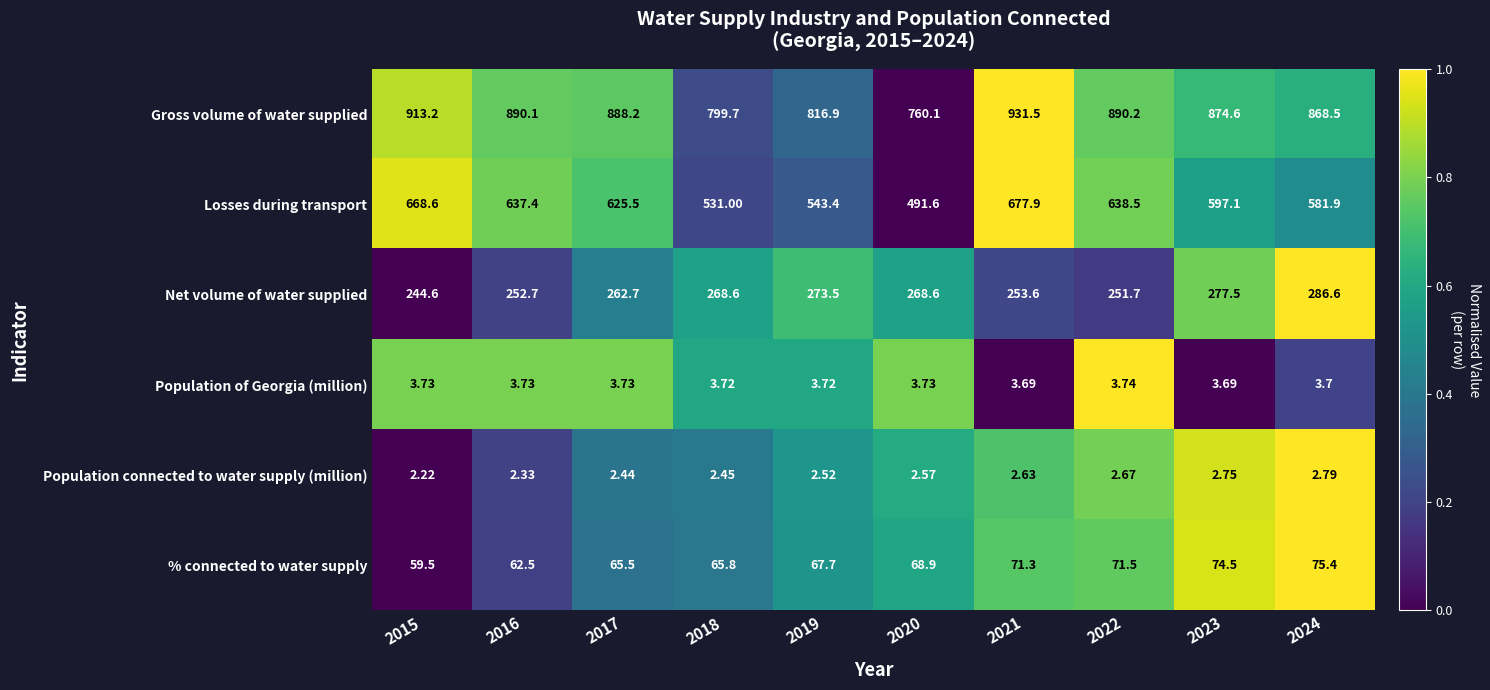

Which series has the widest spread of values?

Losses during transport